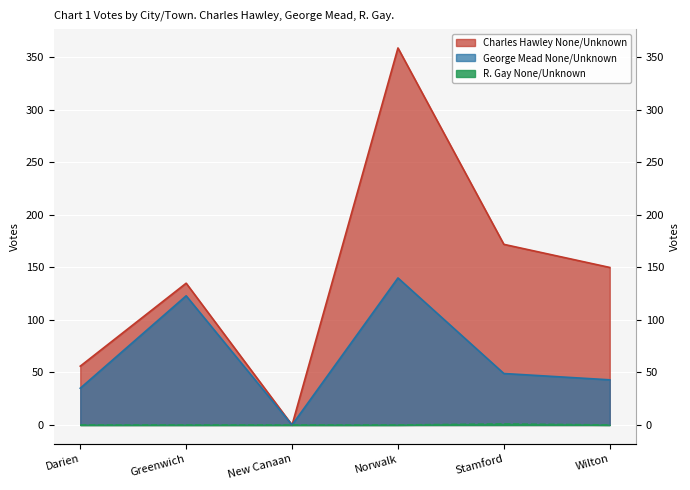

Reading left to right, what are all the values shown in this chart?

Charles Hawley None/Unknown: Darien=56	Greenwich=135	New Canaan=0	Norwalk=359	Stamford=172	Wilton=150
George Mead None/Unknown: Darien=35	Greenwich=123	New Canaan=0	Norwalk=140	Stamford=49	Wilton=43
R. Gay None/Unknown: Darien=0	Greenwich=0	New Canaan=0	Norwalk=0	Stamford=1	Wilton=0